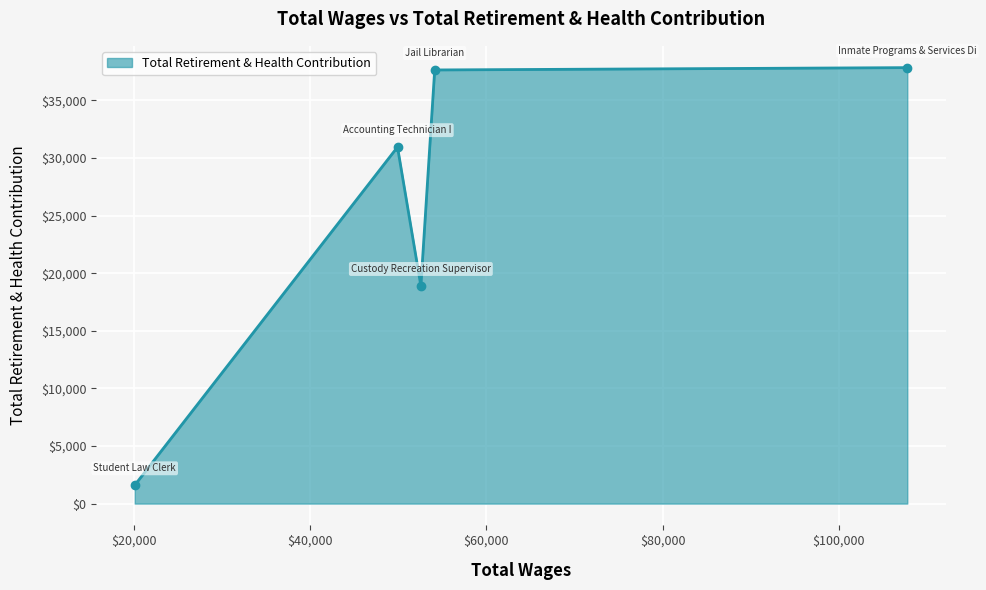

True or false: the data has more than 0 interior local peaks.

True